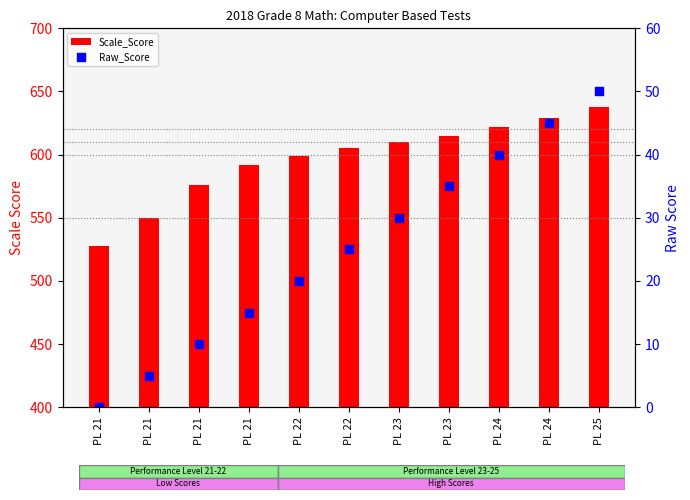

Which series has the largest total across all categories?

Scale_Score